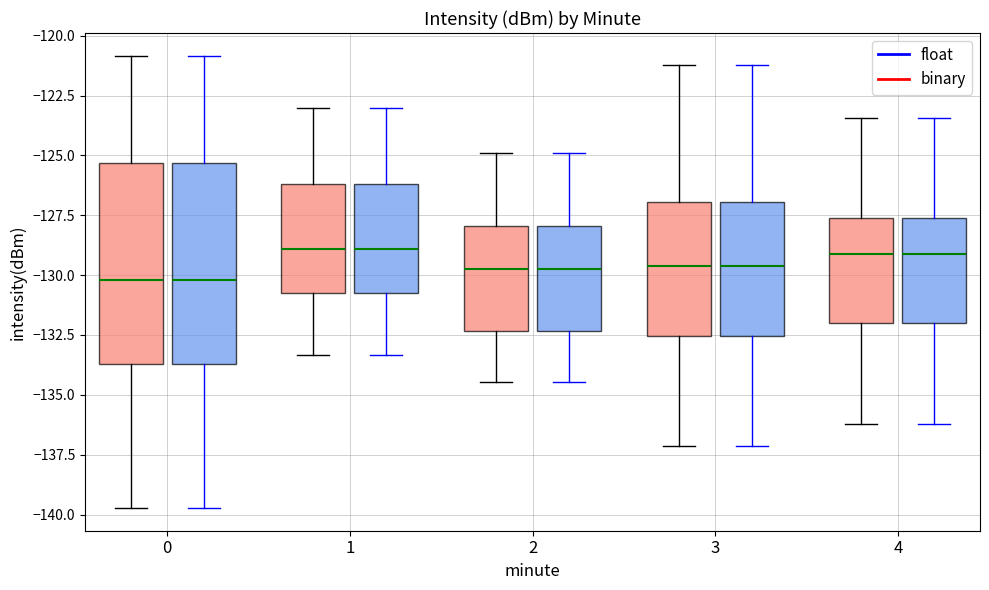

Where does the upper whisker of the box for 1 (float) end on the y-axis? The values are not printed on the chart, so give them approximately, as read against the axis.

-123.0